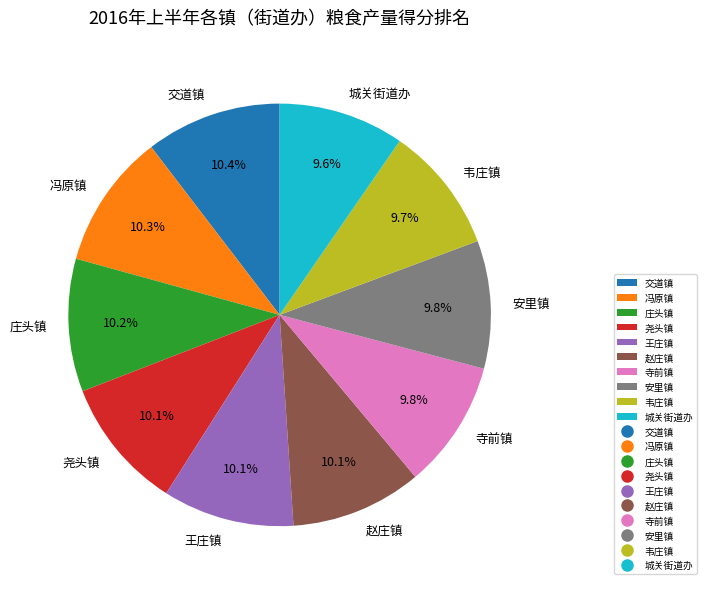

Do 交道镇 and 城关街道办 together represent more than half of the pie?

No